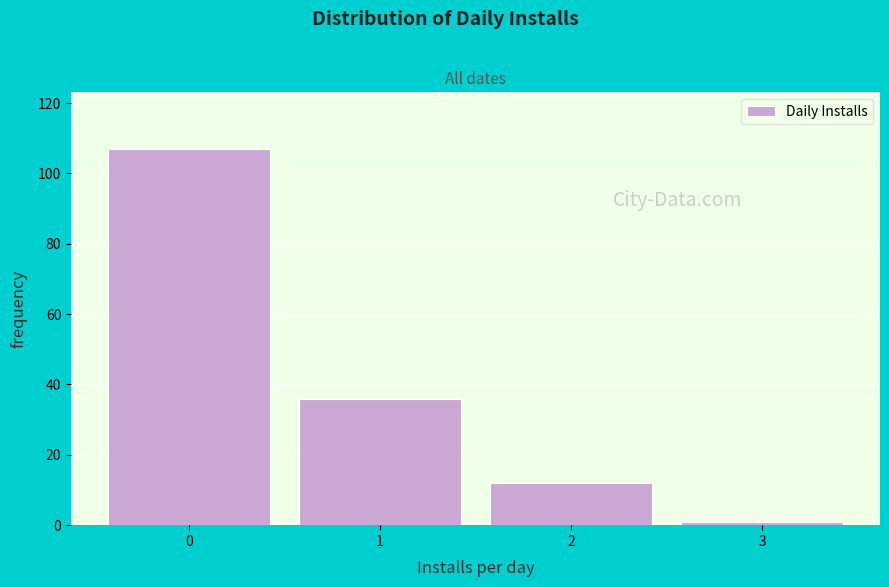

Which range on the x-axis has the tallest bar?

-0.5 to 0.5